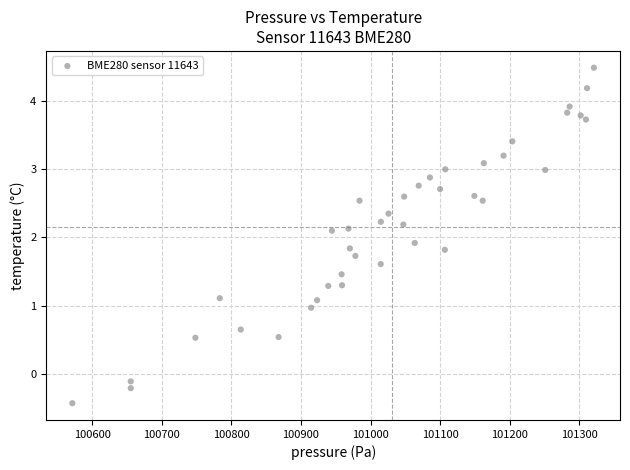

What is the range of Y values (max minus min)?

4.9